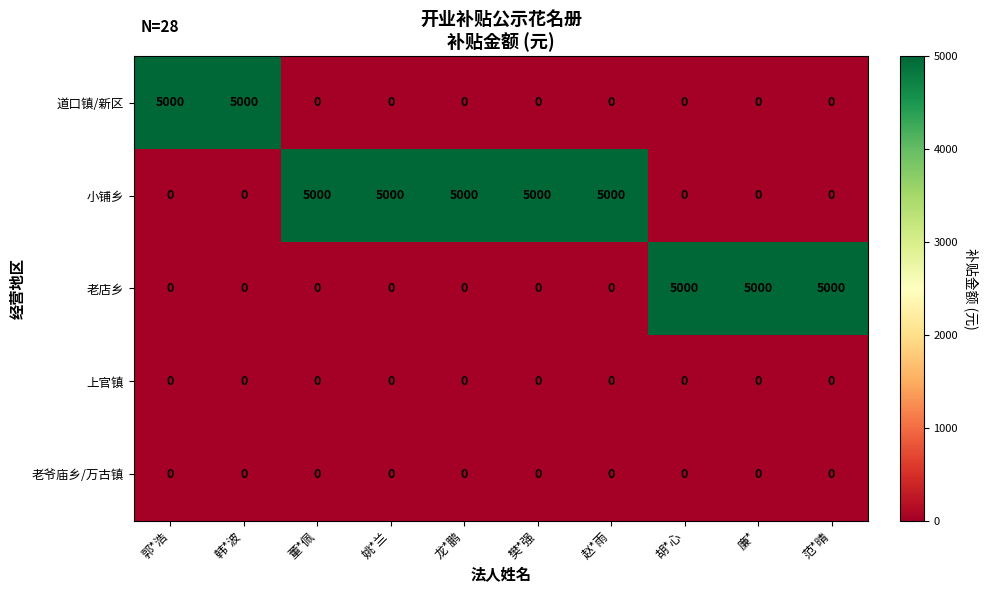

What is the difference between the maximum and minimum values in the 老店乡 series?

5000